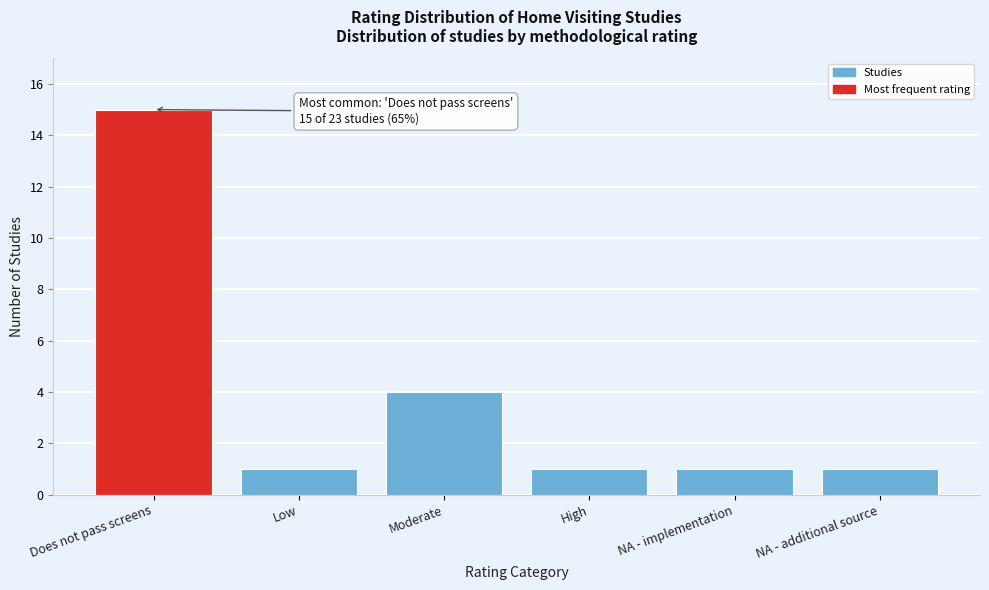

Reading left to right, extract all data points from this chart.

Does not pass screens=15	Low=1	Moderate=4	High=1	NA - implementation=1	NA - additional source=1